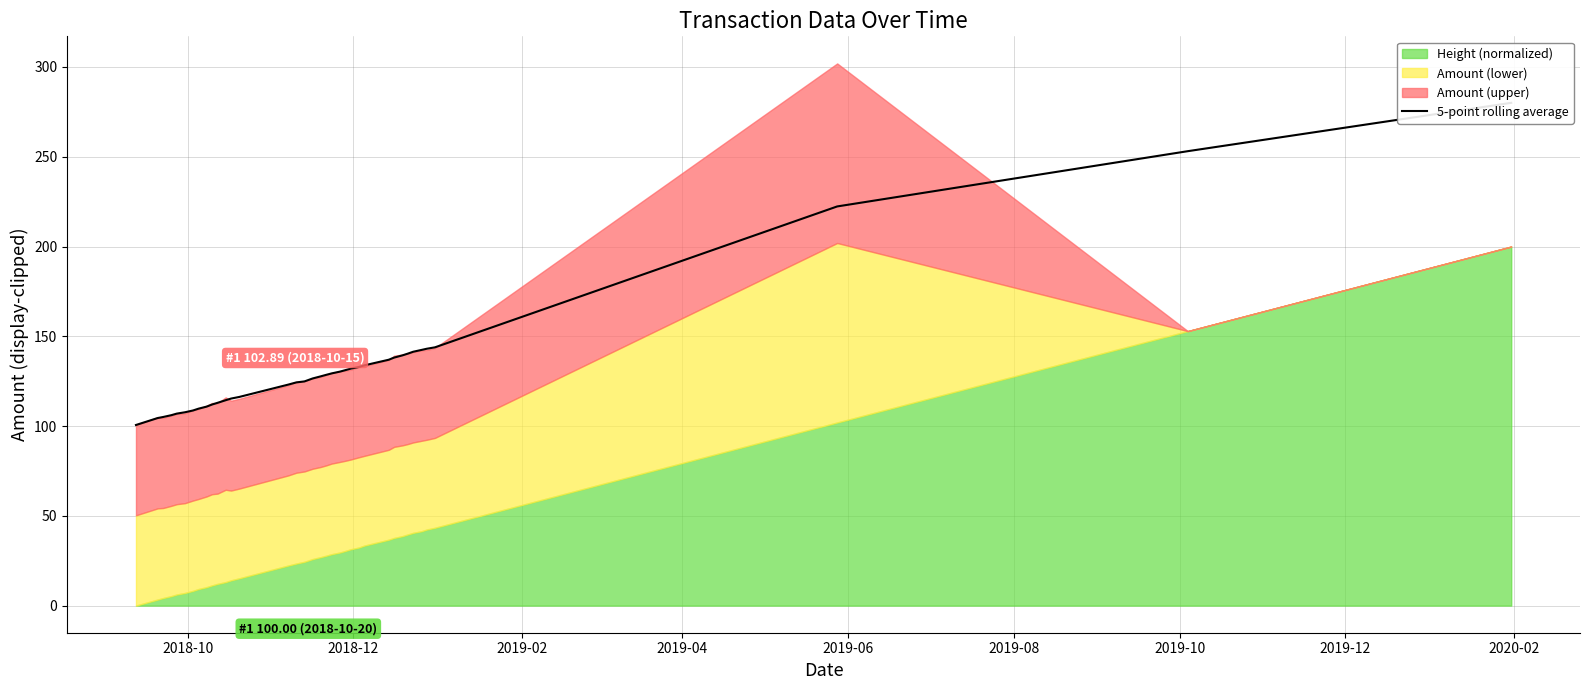

True or false: the data shows 194.4 at 14.

False